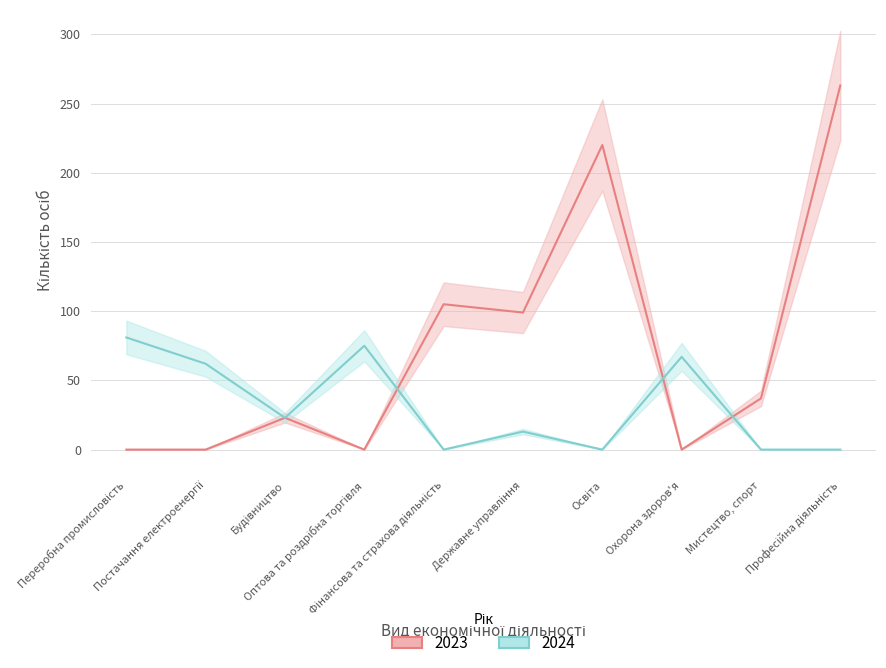

The value of 2023 at Професійна діяльність is 263. True or false?

True